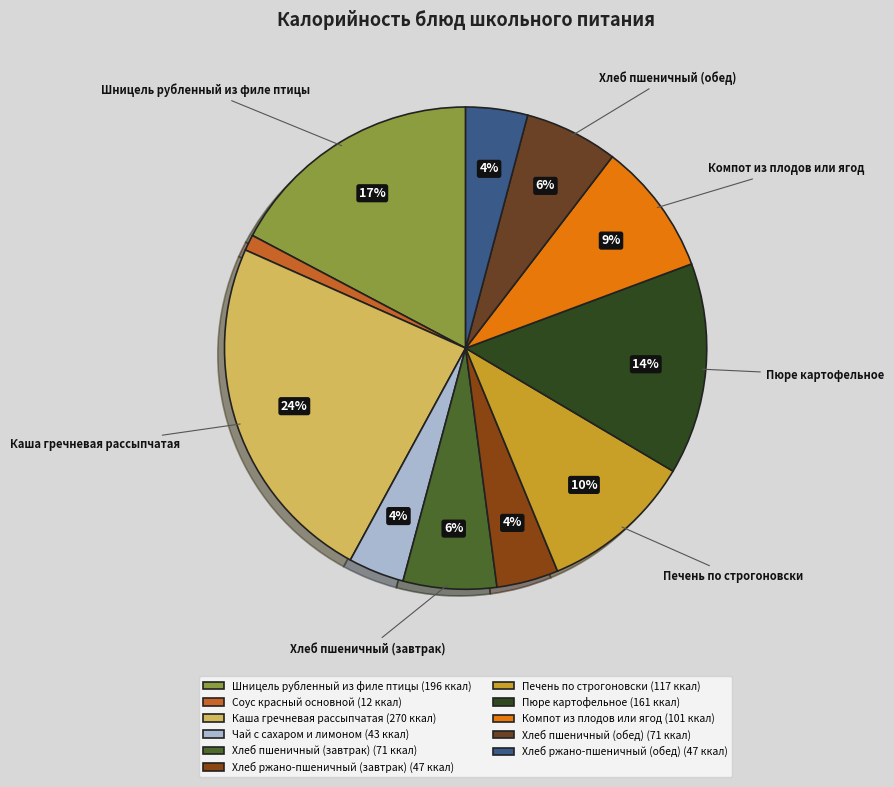

Which category has the smallest portion of the pie?

Соус красный основной